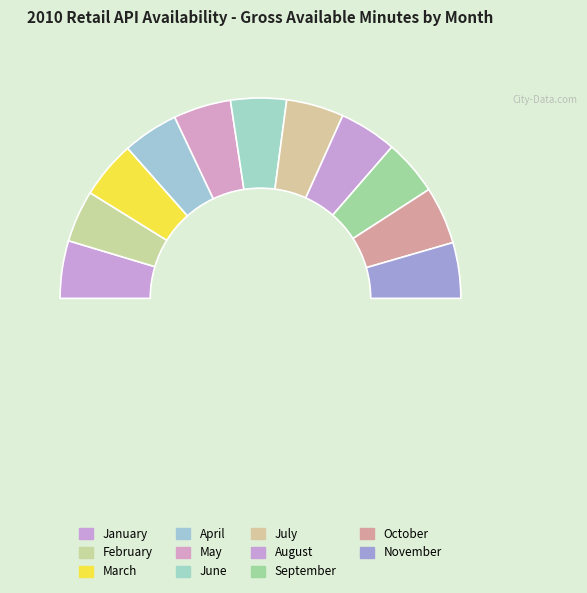

Which has a higher value, February or June?

June